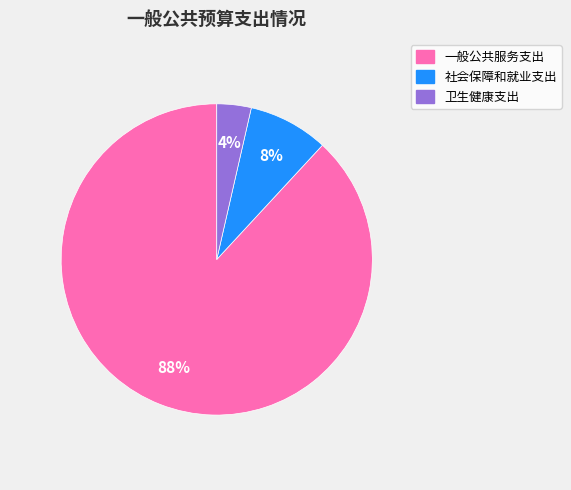

Is it true that 卫生健康支出 is 4% of the pie?

True